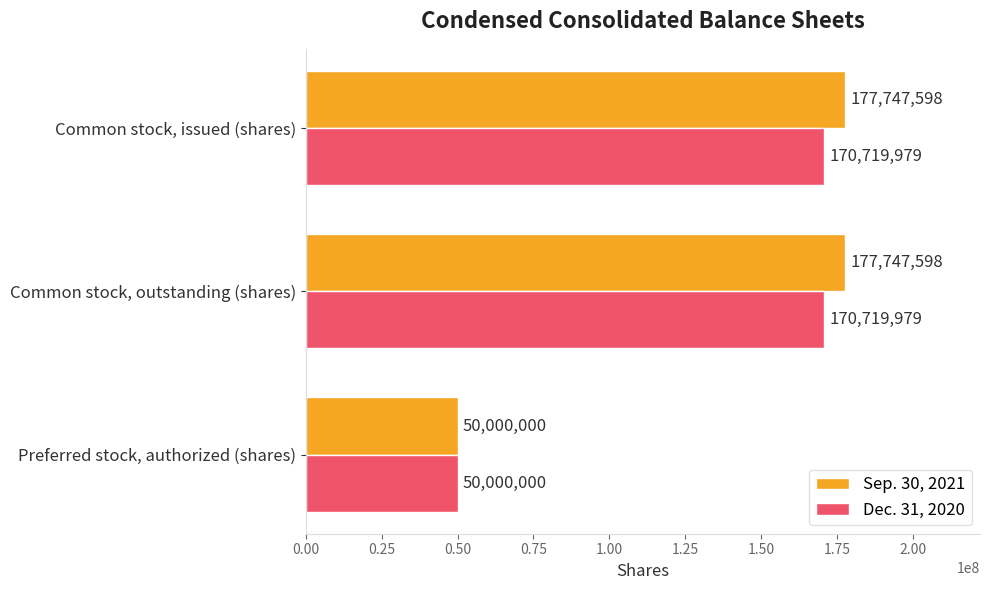

Which series changed the most between Preferred stock, authorized (shares) and Common stock, outstanding (shares)?

Sep. 30, 2021